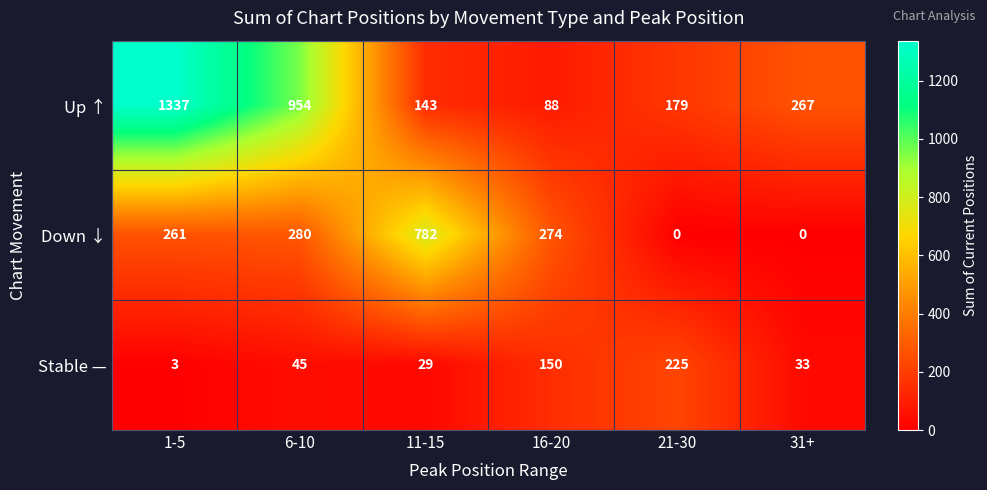

Between 1-5 and 11-15, which series saw the biggest shift?

Up ↑